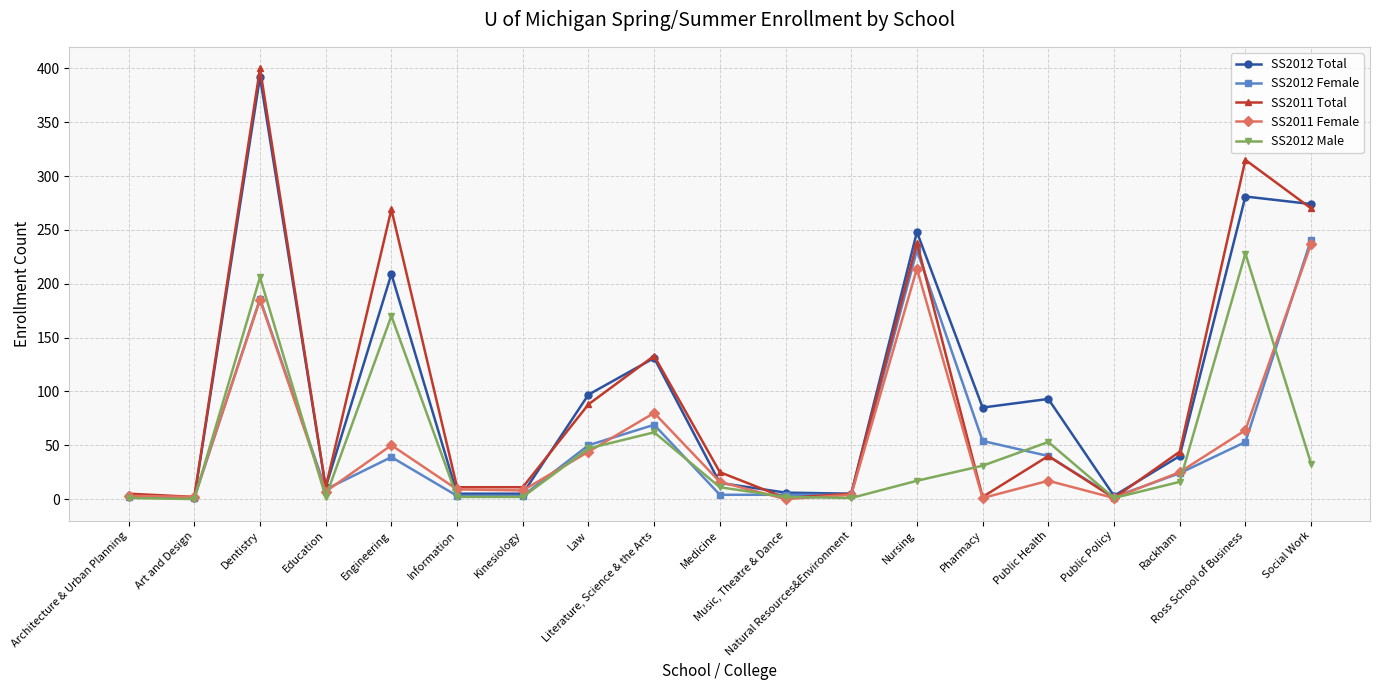

What position from the left is Literature, Science & the Arts?

9